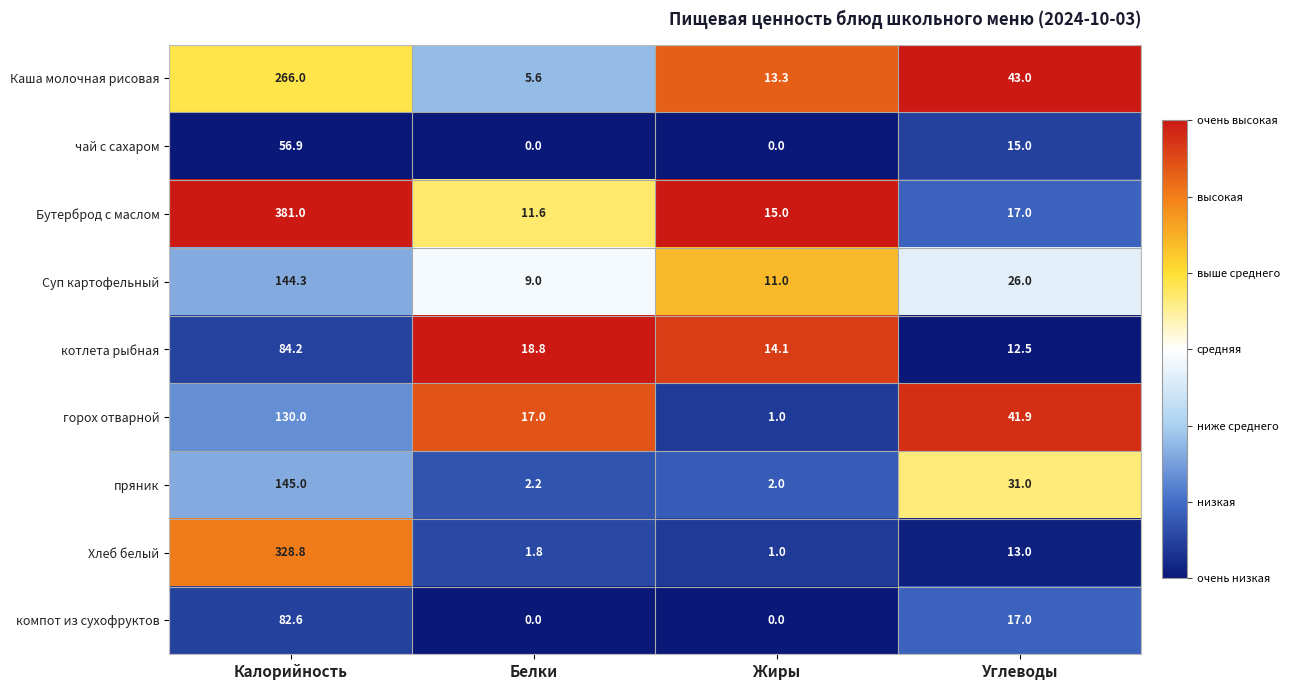

What is the average value of the Суп картофельный series?

47.6